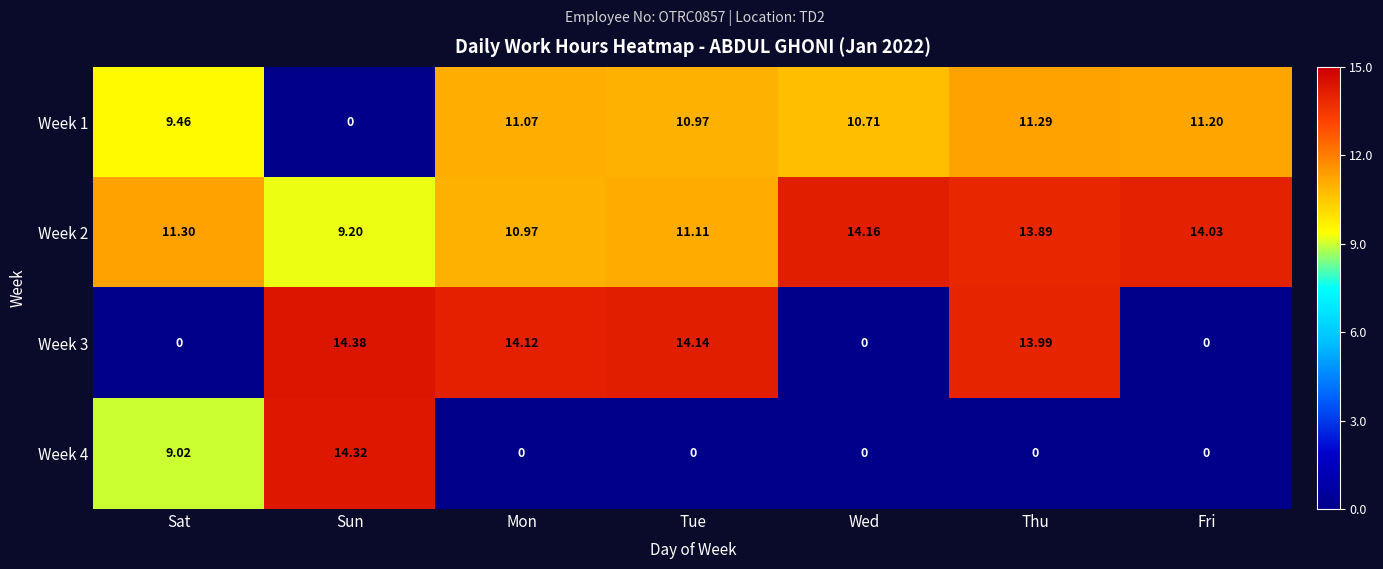

Count the number of data series in this chart.

4